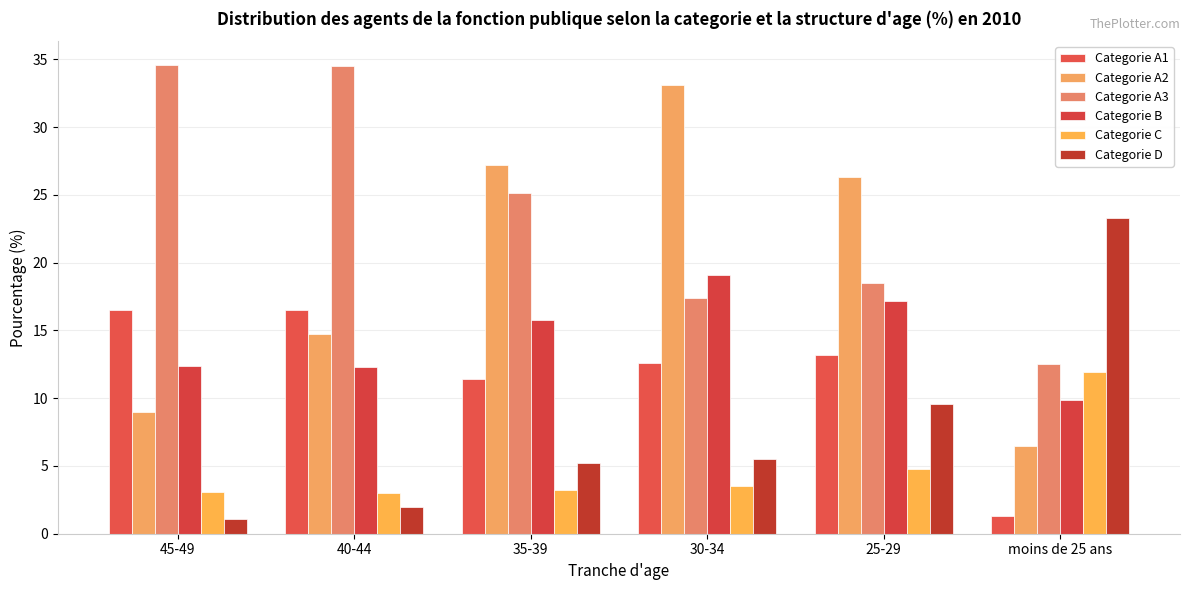

What is the highest value of the Categorie A2 series?

33.1